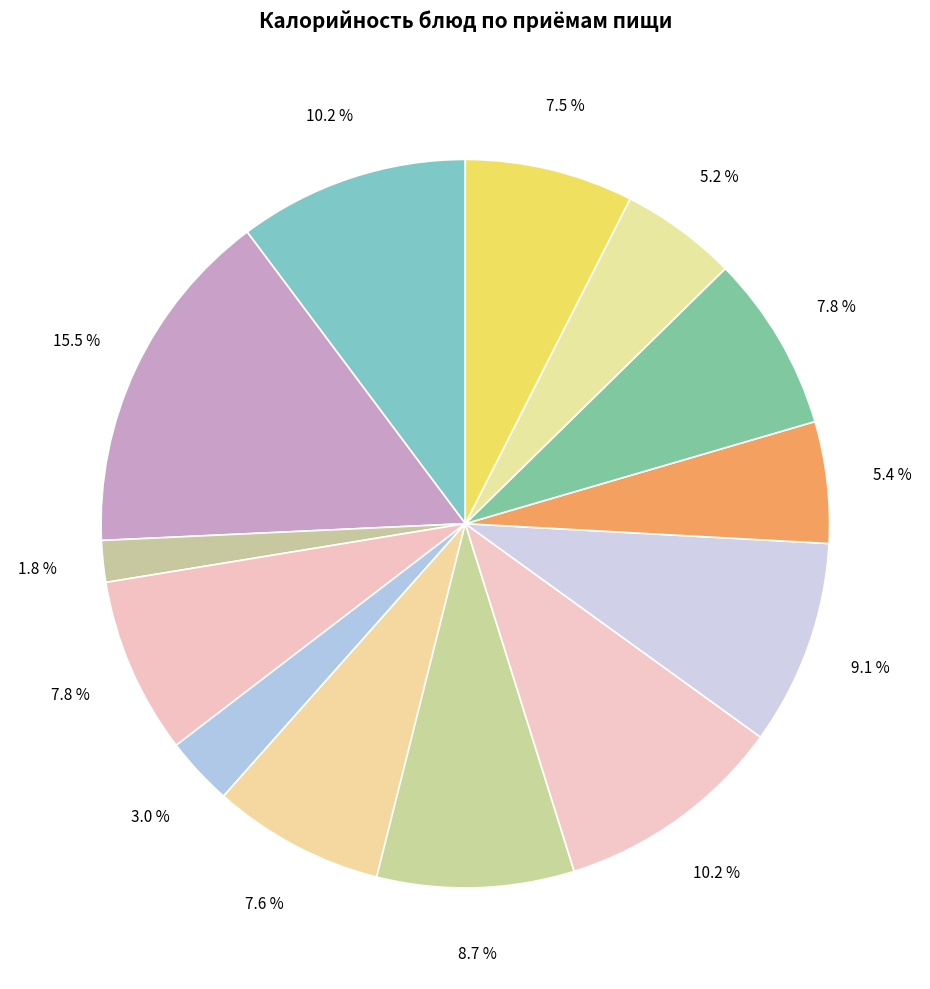

Is there any slice that represents more than half of the pie?

No